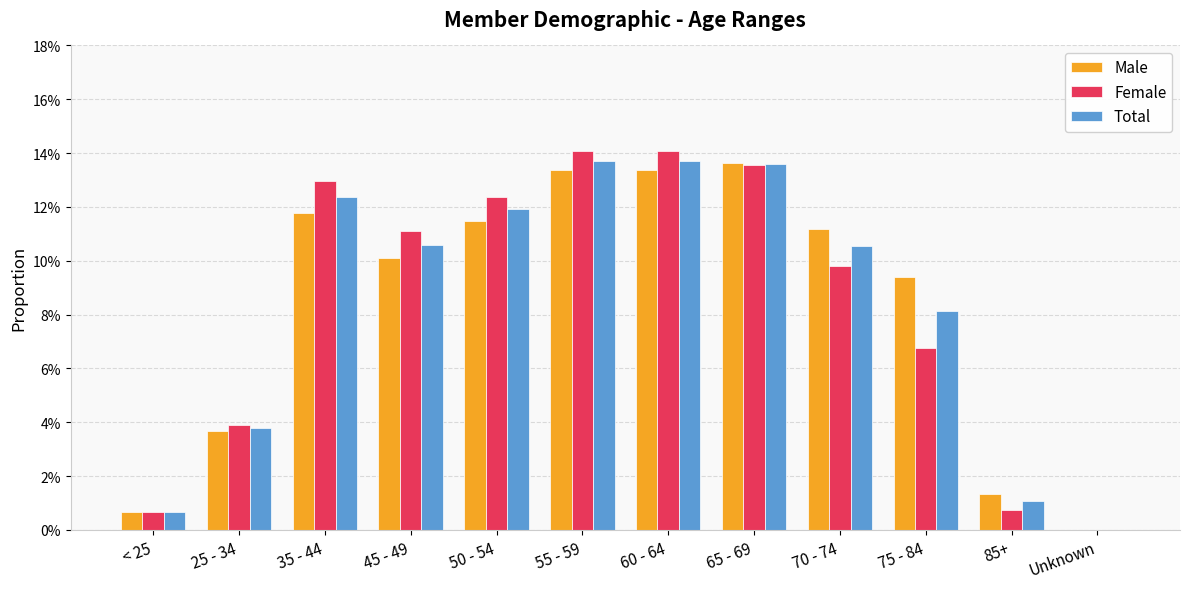

How many series are shown in this chart?

3